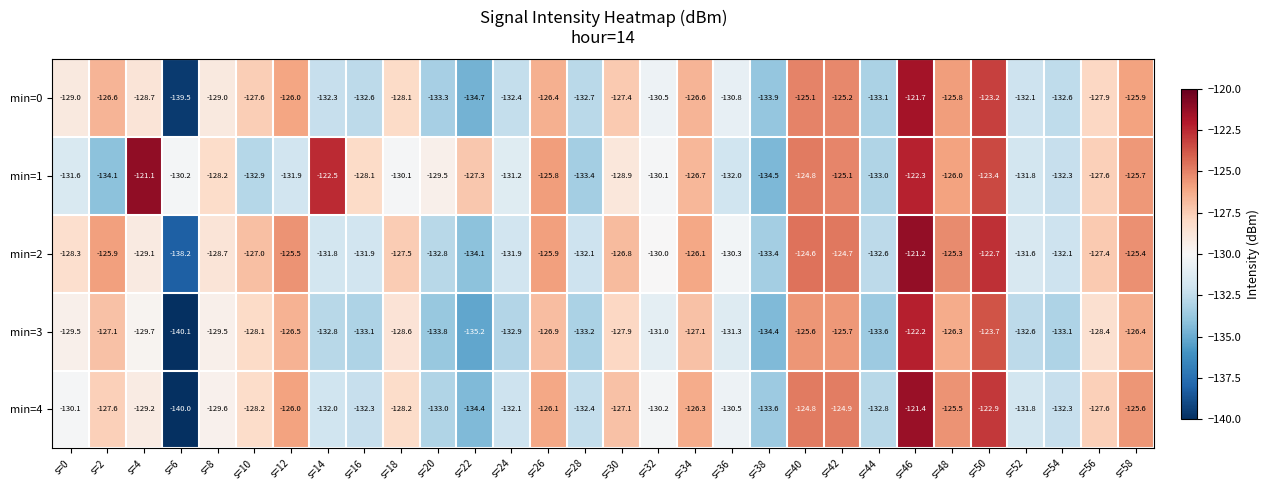

What is the total value across all series at s=44?

-665.1